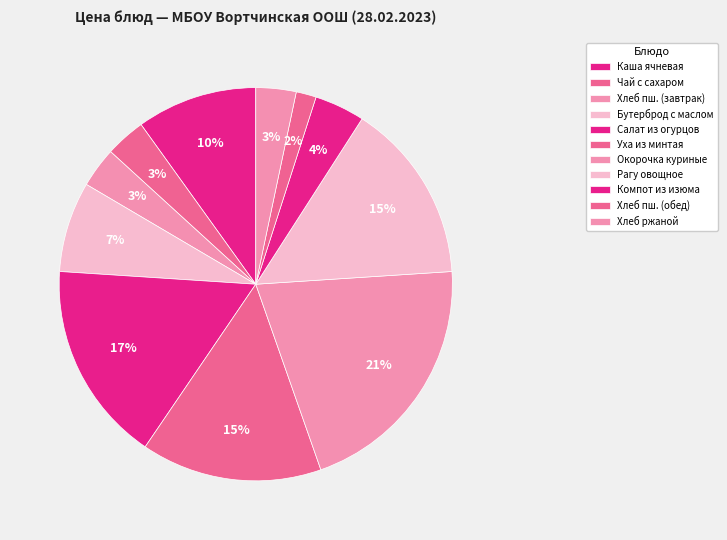

How many slices are in this pie chart?

11